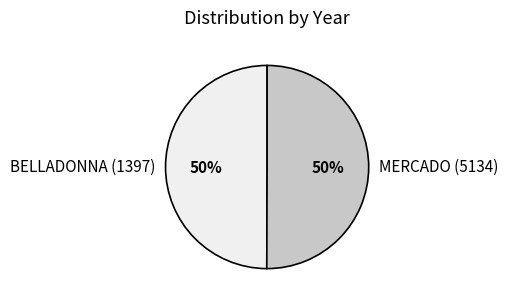

To the nearest percent, what is the average slice percentage?

50%